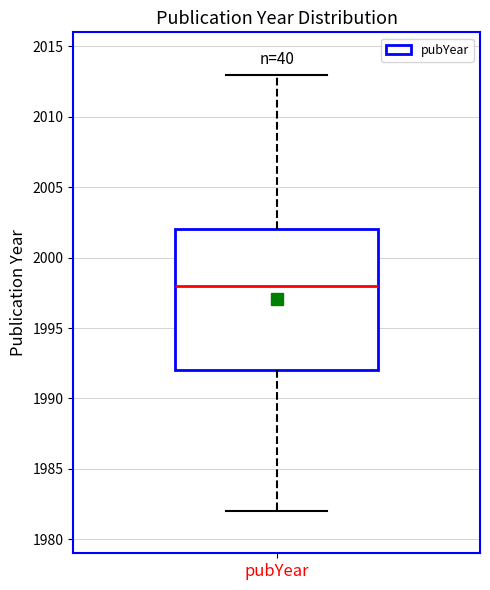

Where is the lower edge of the box for pubYear on the y-axis? The values are not printed on the chart, so give them approximately, as read against the axis.

1992